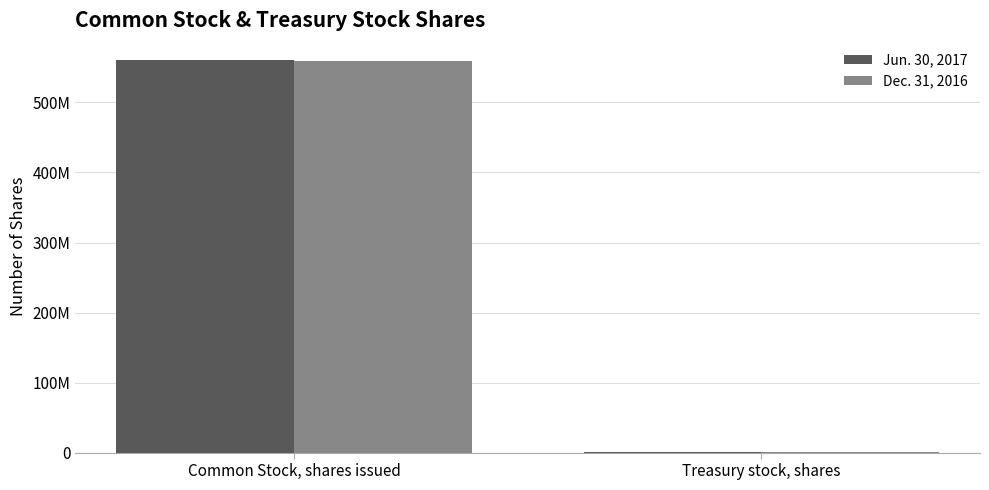

Rank the series by their maximum value, from lowest to highest.

Dec. 31, 2016, Jun. 30, 2017